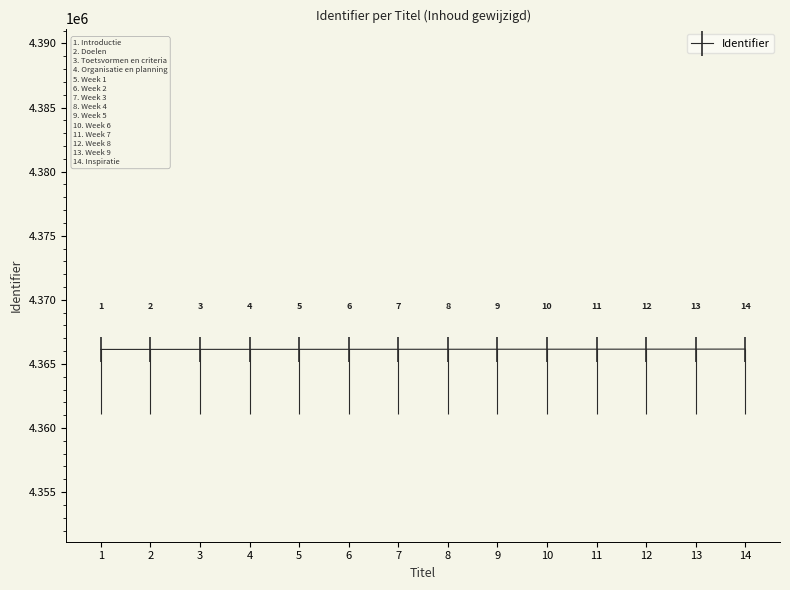

What is the value of the 14th point from the left?

4366158